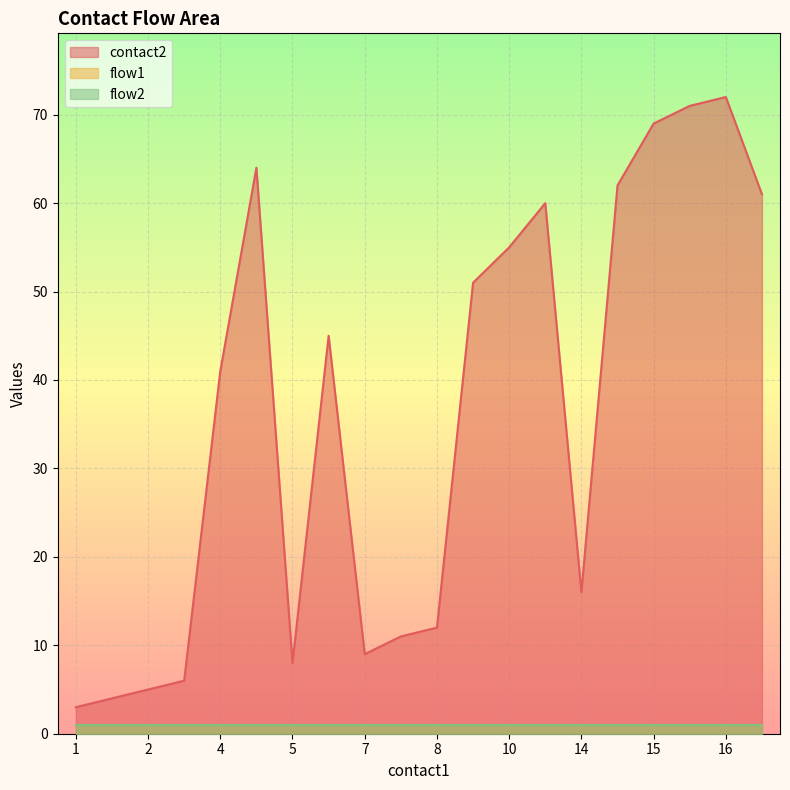

Which series has the widest spread of values?

contact2